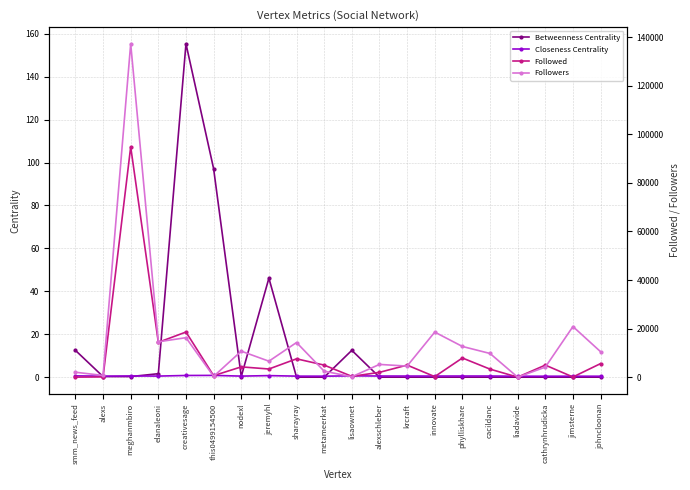

Which series has the largest total across all categories?

Followers